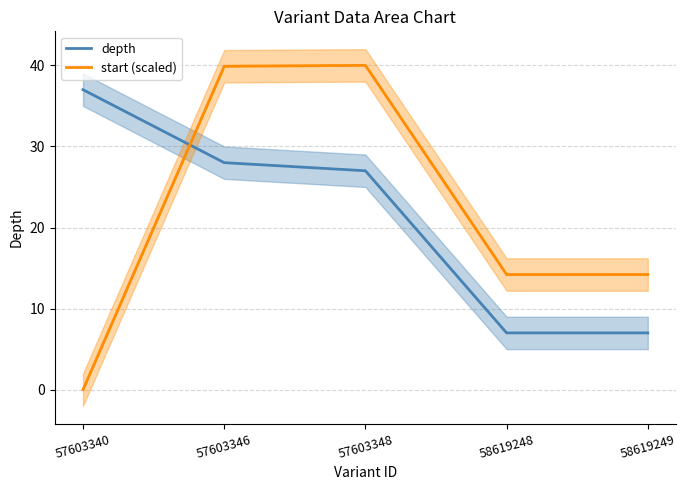

Which series changed the most between 58619248 and 58619249?

start (scaled)